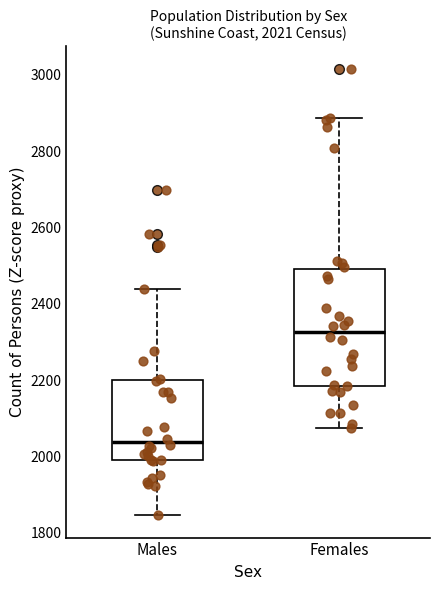

Which box is the tallest, from its lower edge to its upper edge?

Females